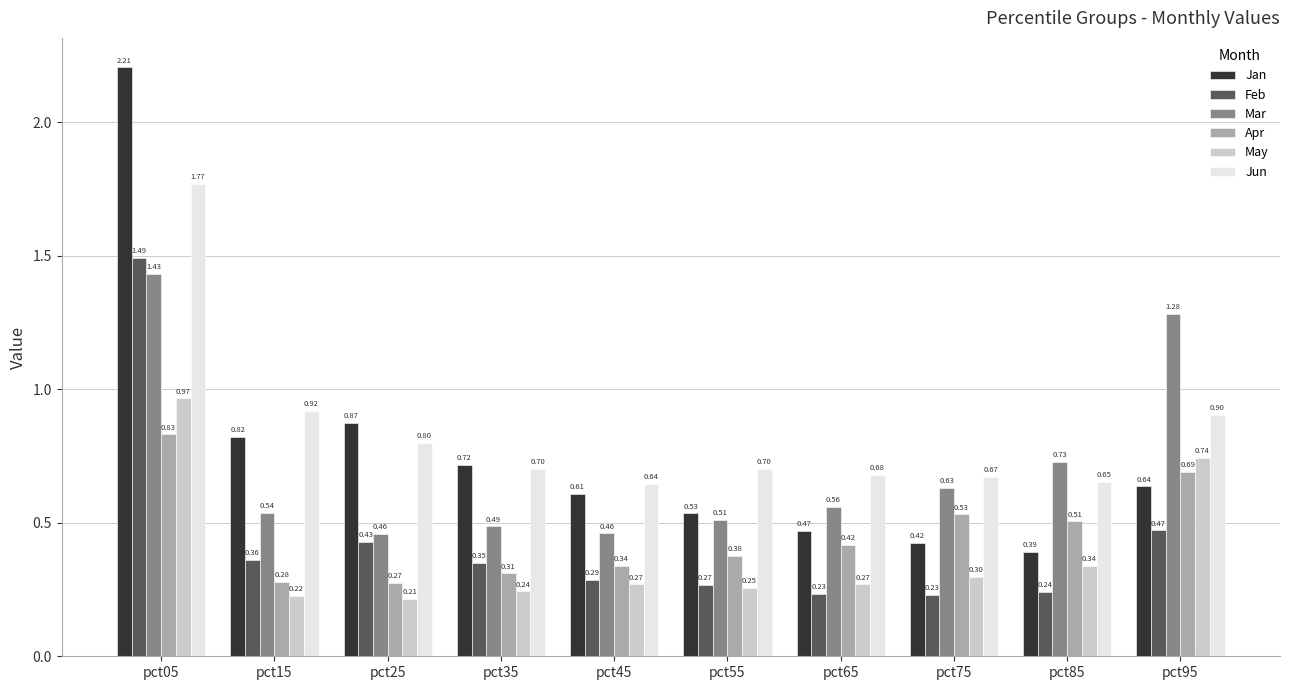

List the series in order of their peak value, lowest first.

Apr, May, Mar, Feb, Jun, Jan